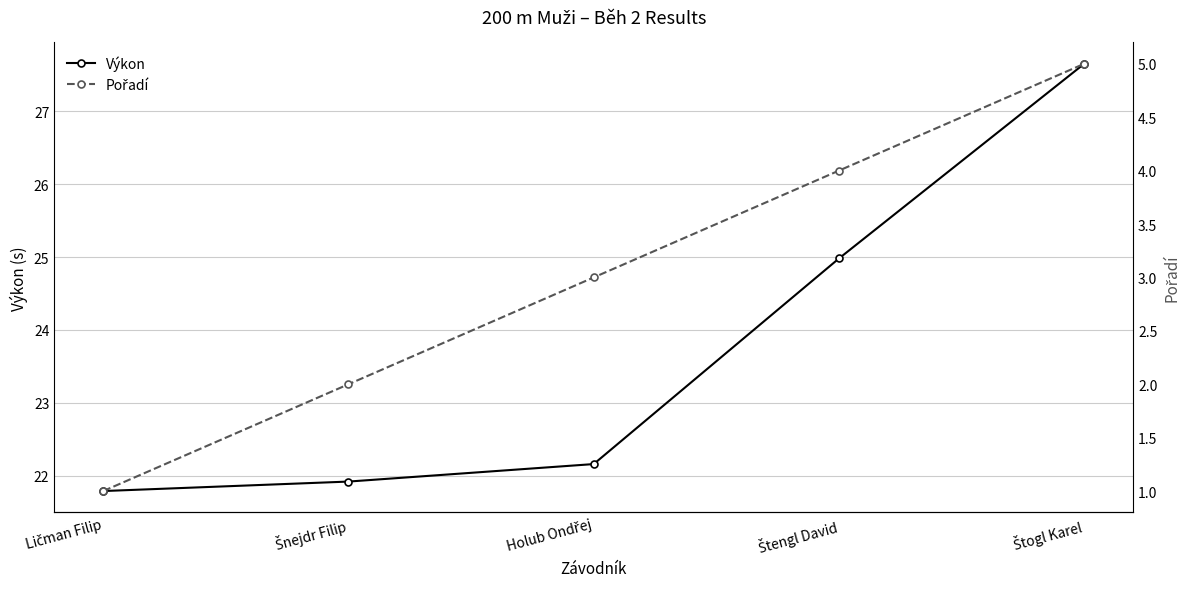

True or false: Pořadí has a value of 2.0 at Šnejdr Filip.

True